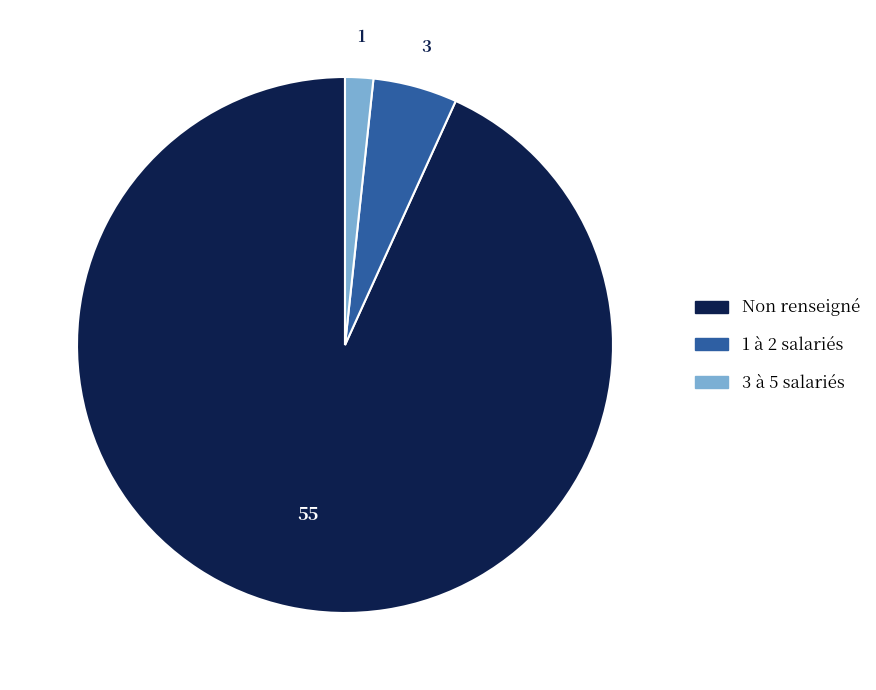

How many slices are in this pie chart?

3